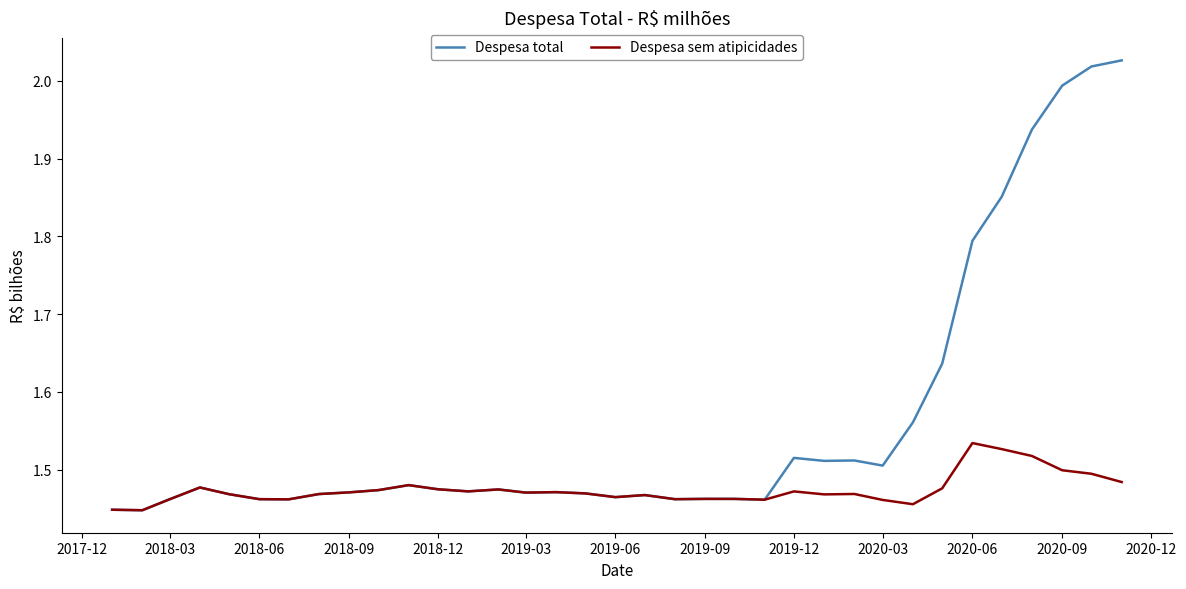

How many lines are shown in the chart?

2